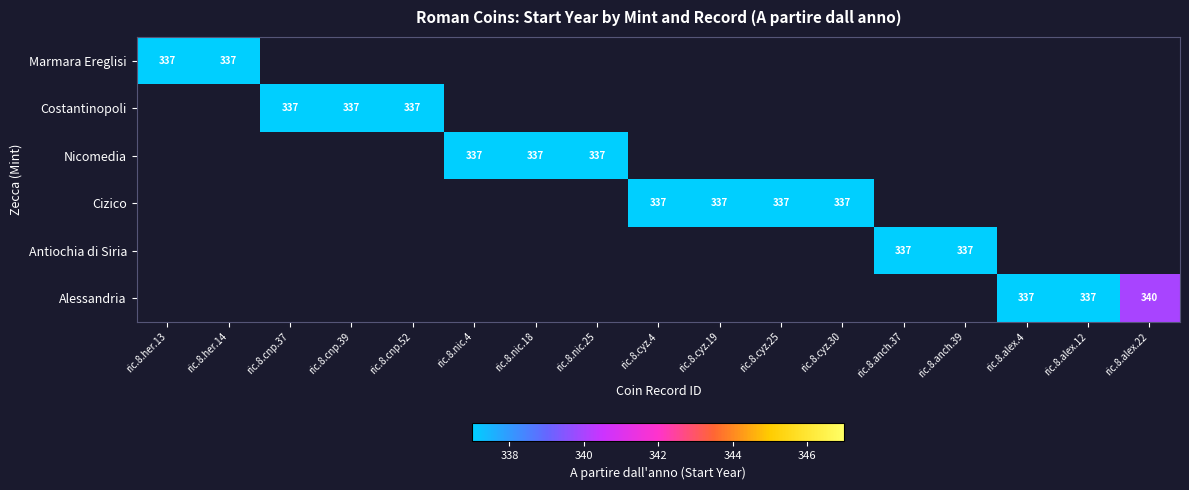

Which label corresponds to the smallest value in the chart?

ric.8.her.13